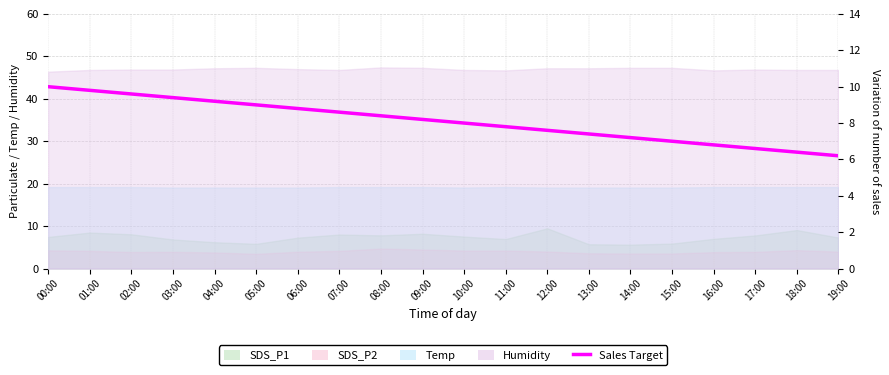

The chart shows a value of 3.5 at 15:00. True or false?

False